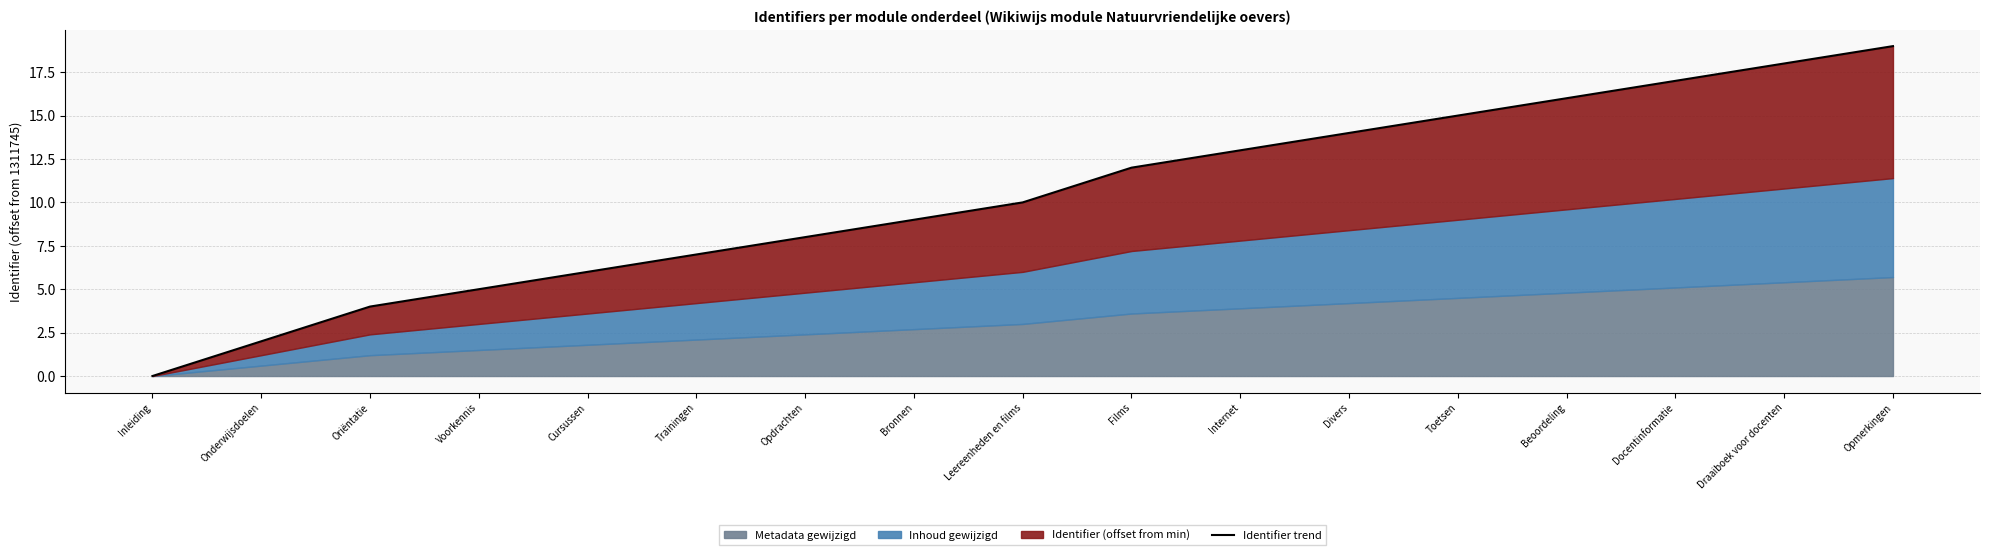

List the labels in order of value, smallest first.

Inleiding, Onderwijsdoelen, Oriëntatie, Voorkennis, Cursussen, Trainingen, Opdrachten, Bronnen, Leereenheden en films, Films, Internet, Divers, Toetsen, Beoordeling, Docentinformatie, Draaiboek voor docenten, Opmerkingen